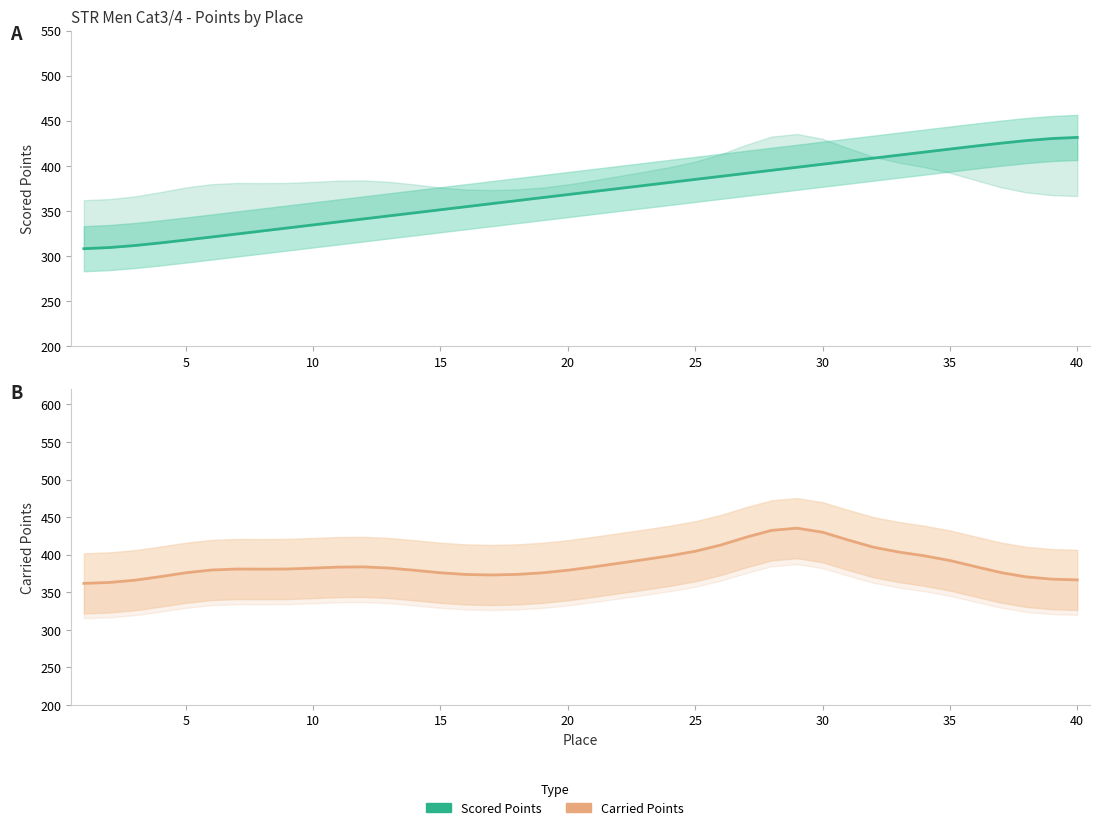

True or false: Scored Points (Estimate) has a value of 423.4 at 5.

False